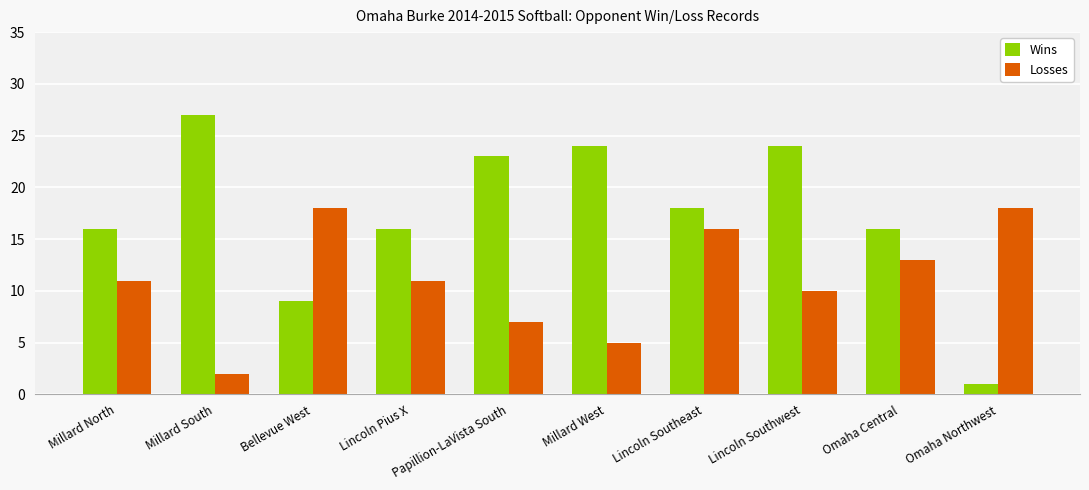

Is it true that Wins equals 24 at Lincoln Southwest?

True